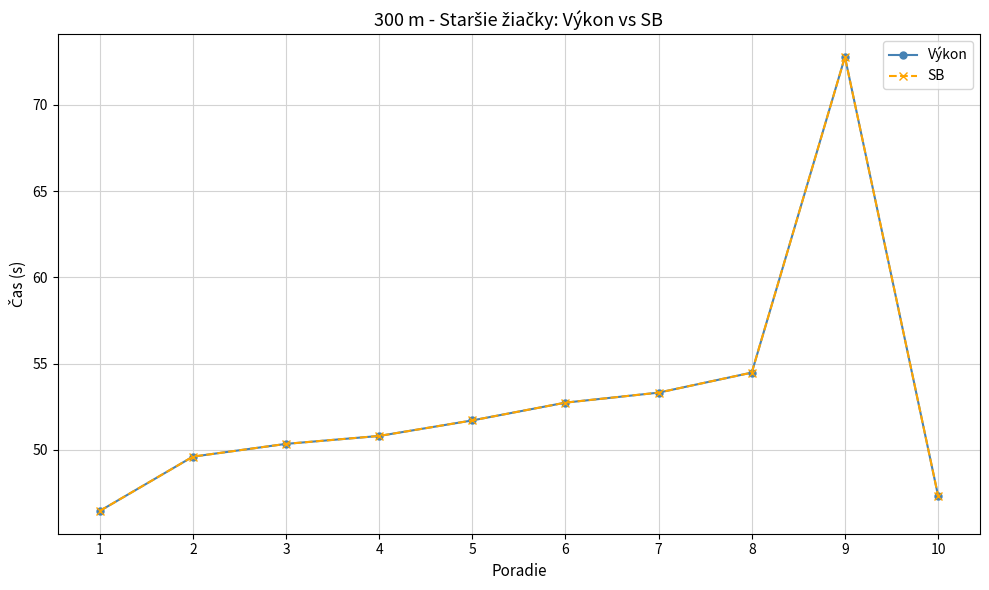

What is the minimum value for SB?

46.5